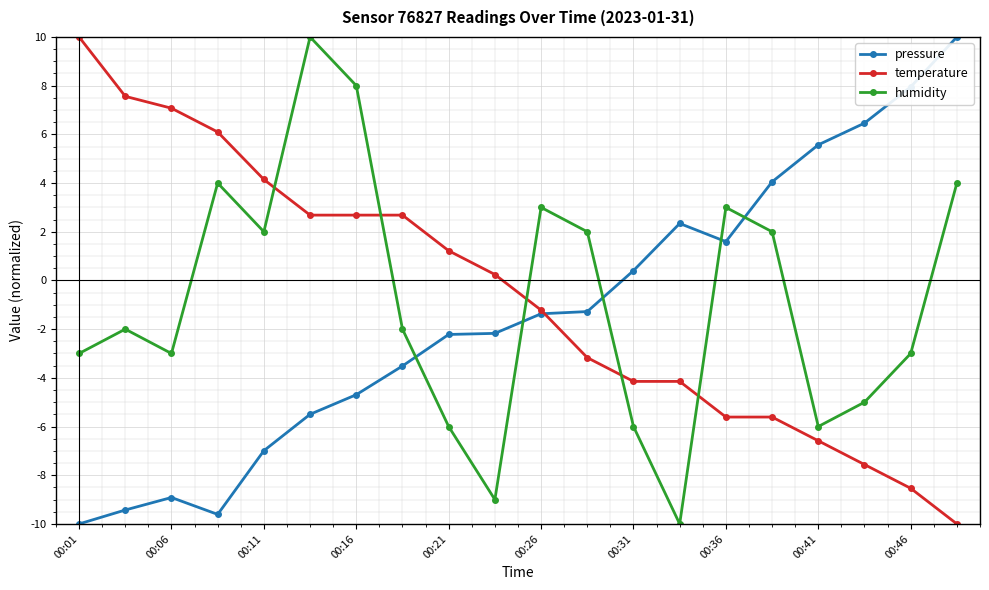

After their last crossing, which series has the higher values: pressure or humidity?

pressure